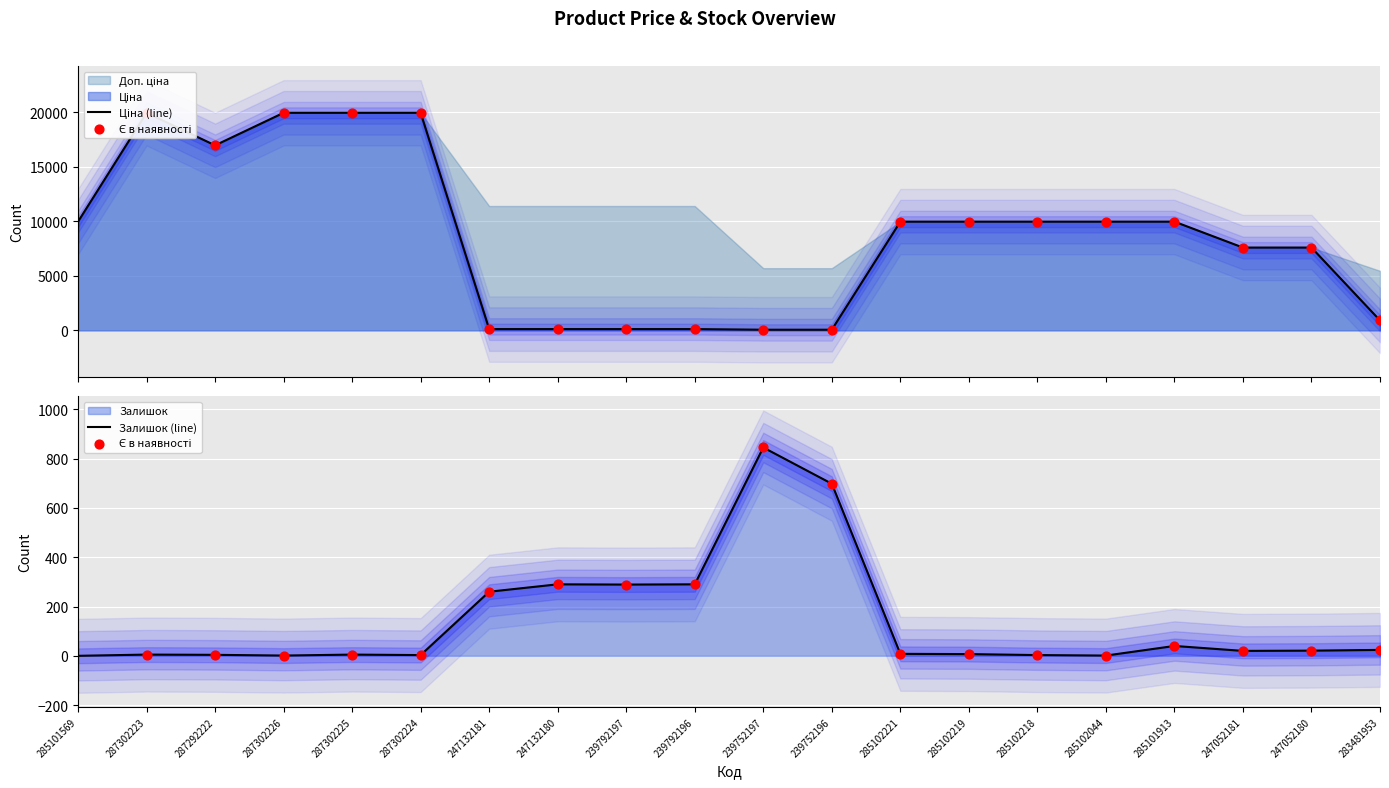

Is the value of Залишок at 247132180 greater than the value of Ціна at 287302224?

No